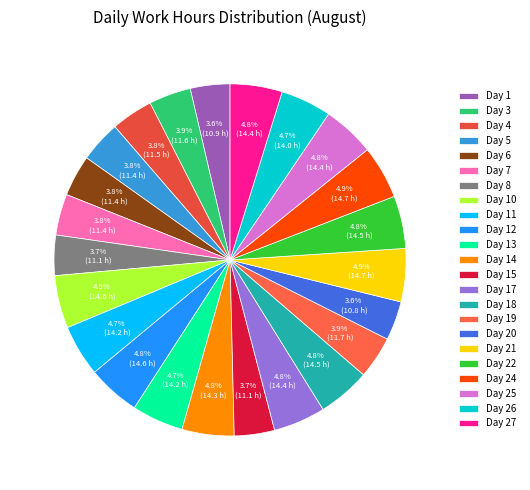

Is there any slice that represents more than half of the pie?

No